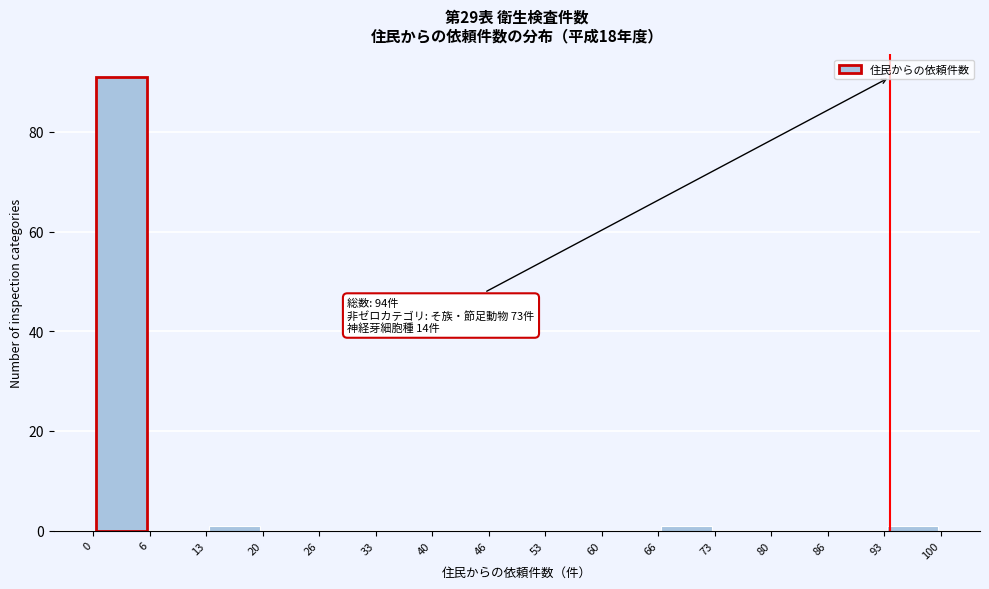

Which range on the x-axis has the tallest bar?

0 to 6